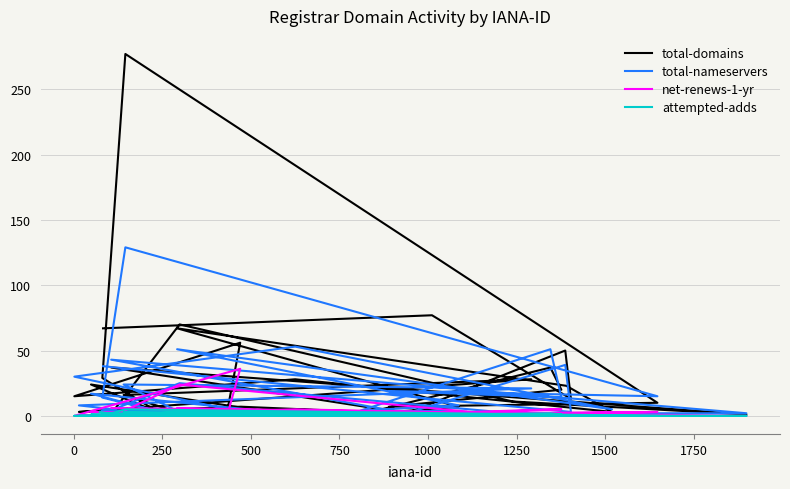

Rank the series by their maximum value, from highest to lowest.

total-domains, total-nameservers, net-renews-1-yr, attempted-adds